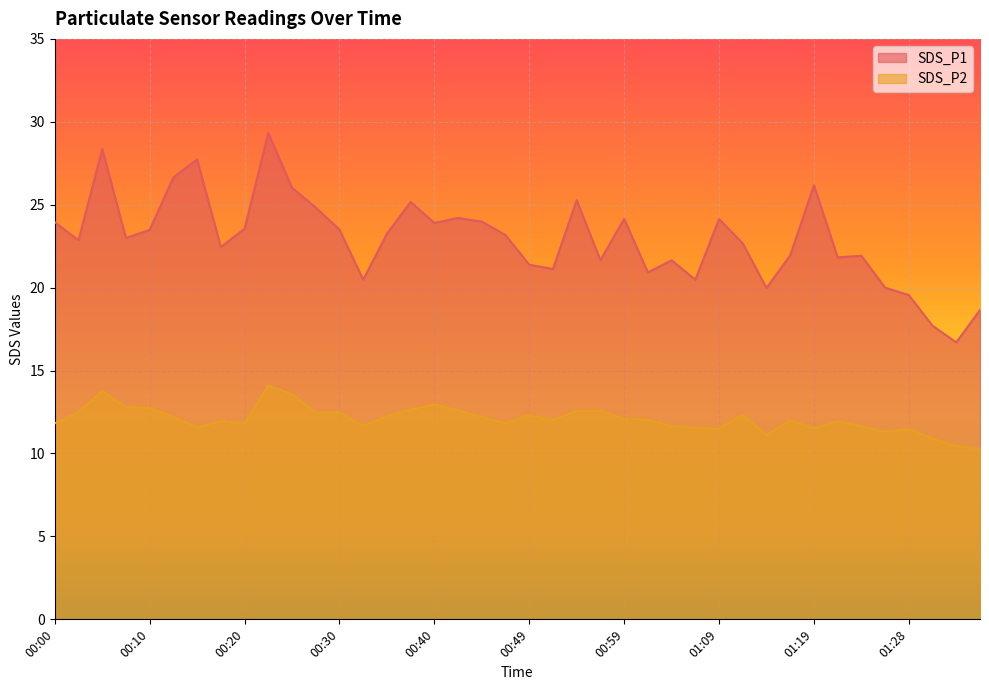

In SDS_P2, how many points are higher than both neighbors (excluding endpoints)?

9